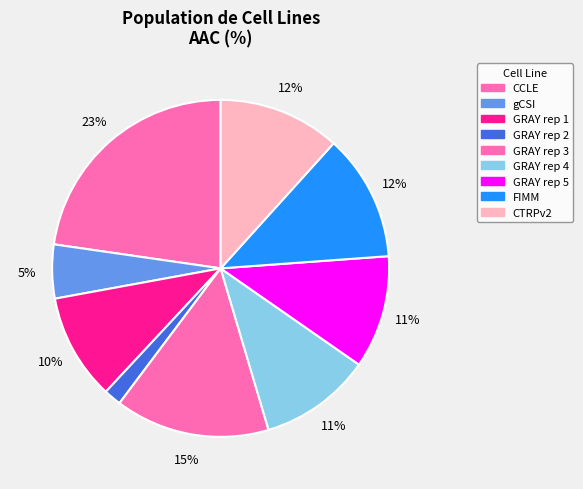

What is the change in value from CCLE to CTRPv2?

-37.6